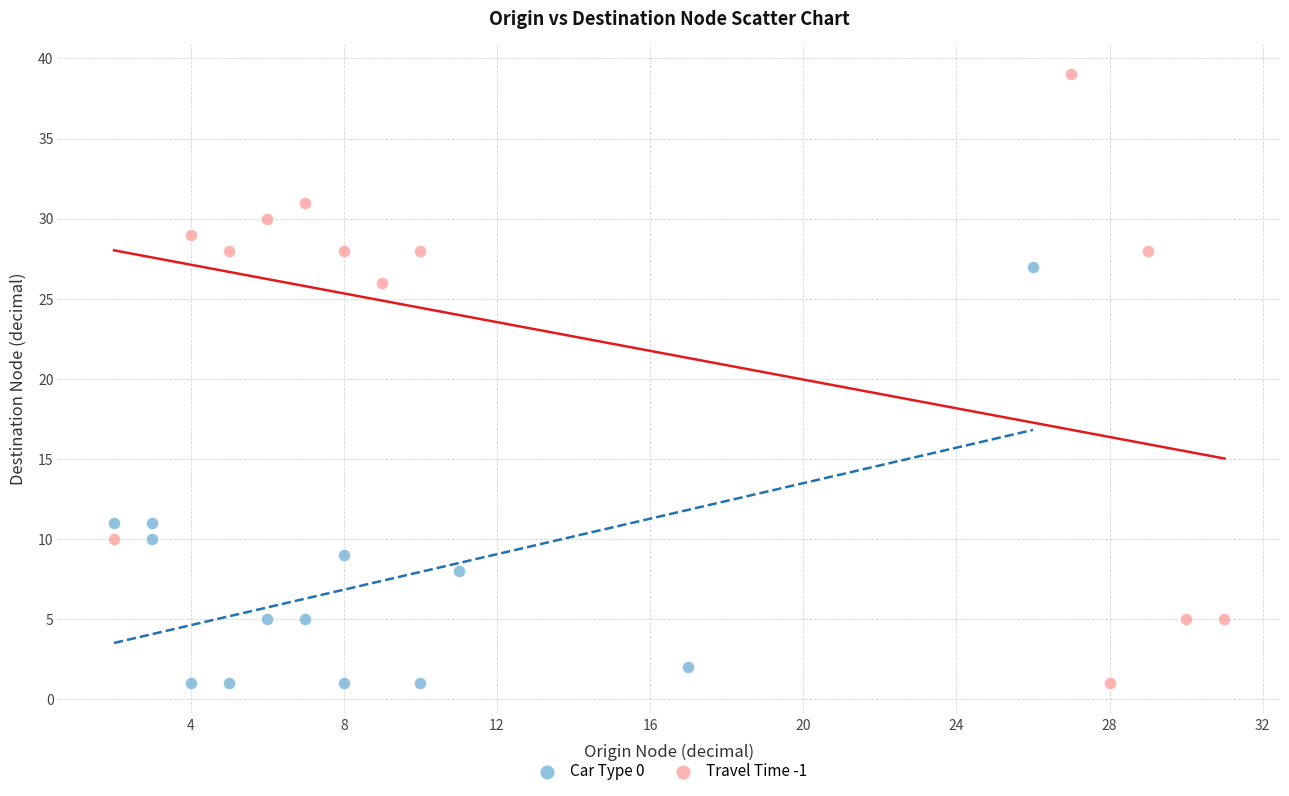

Which series contains the highest Y value?

Travel Time -1